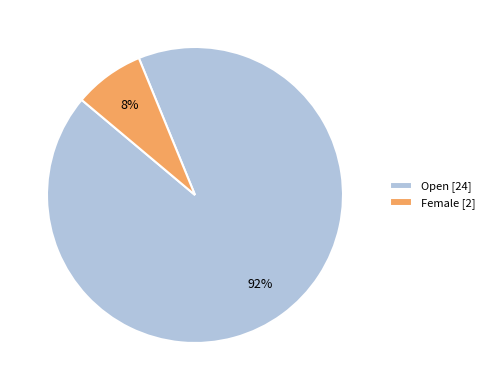

To the nearest percent, what is the combined percentage of Female and Open?

100%